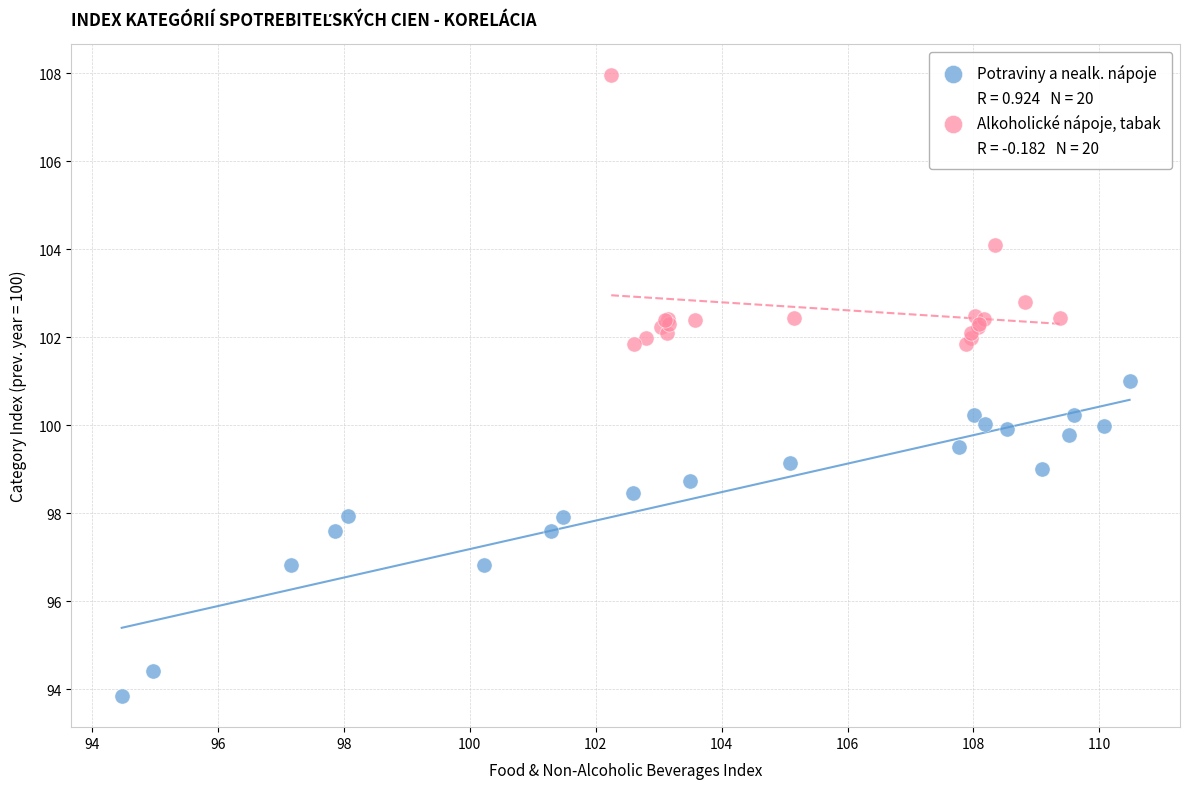

Which series reaches the maximum Y coordinate?

Alkoholické nápoje, tabak